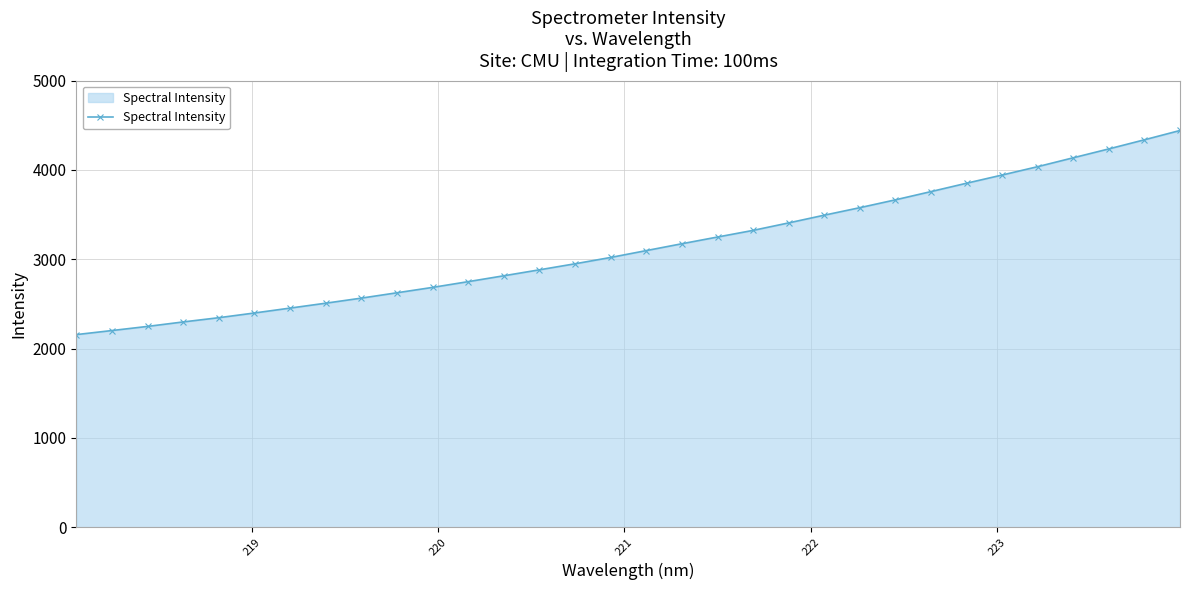

What is the difference between the maximum and second lowest values?

2240.3